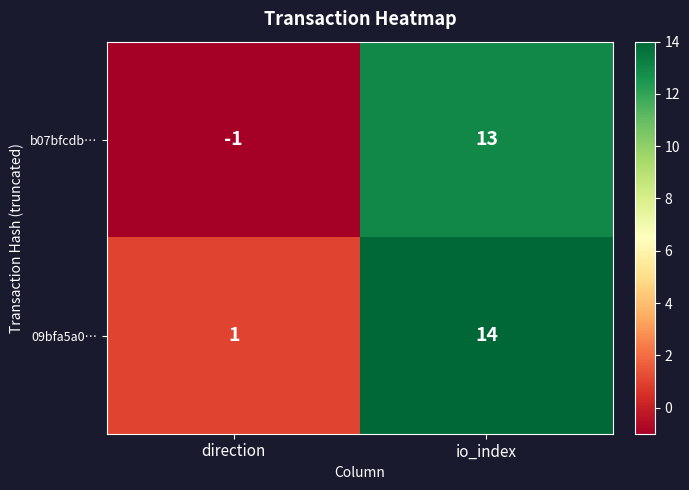

Which category has the lowest value in the 09bfa5a0… series?

direction